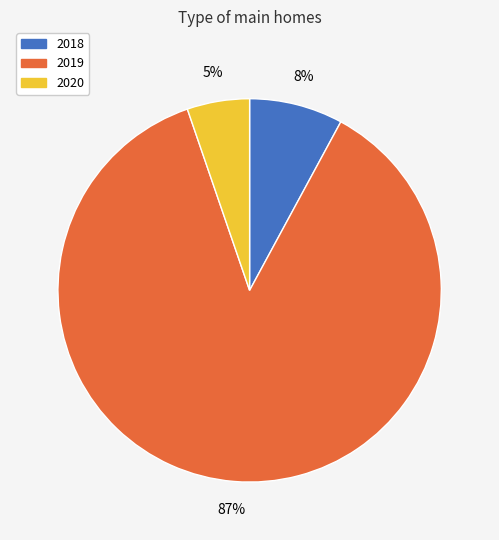

Does any single category account for the majority?

Yes